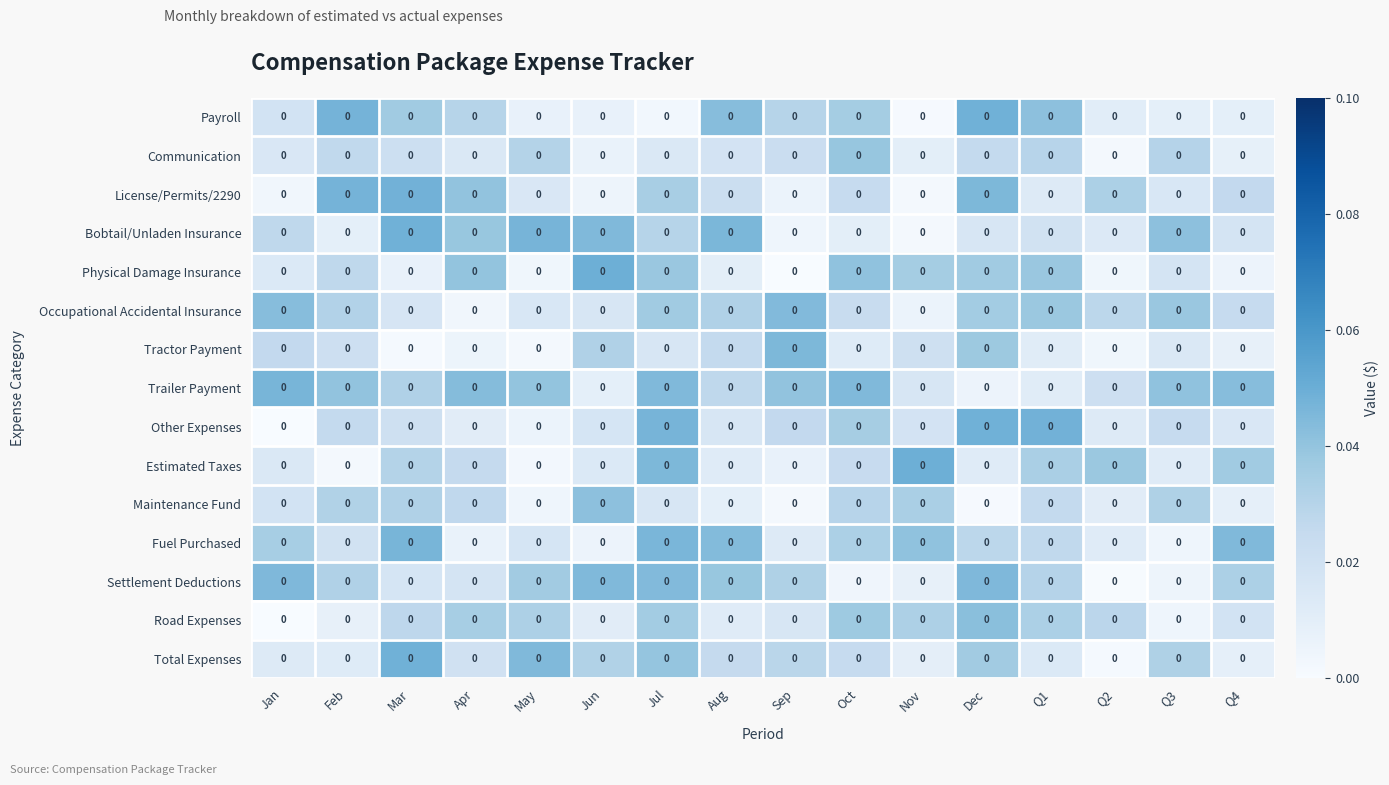

Count the number of data series in this chart.

15